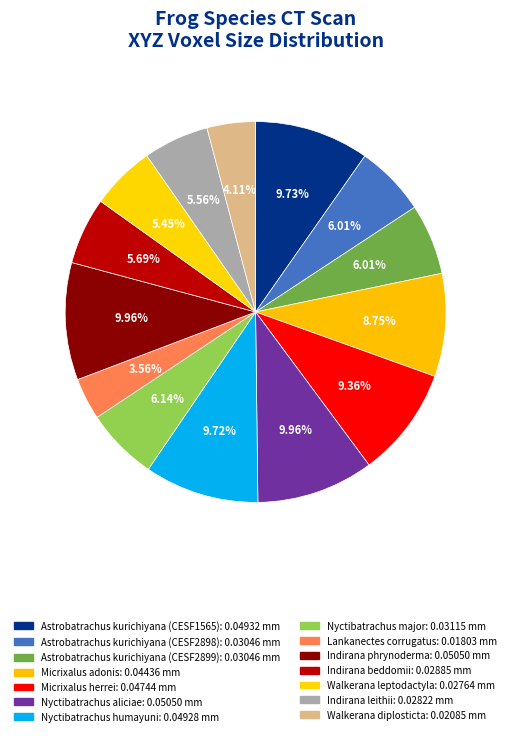

Count the number of slices in the pie.

14